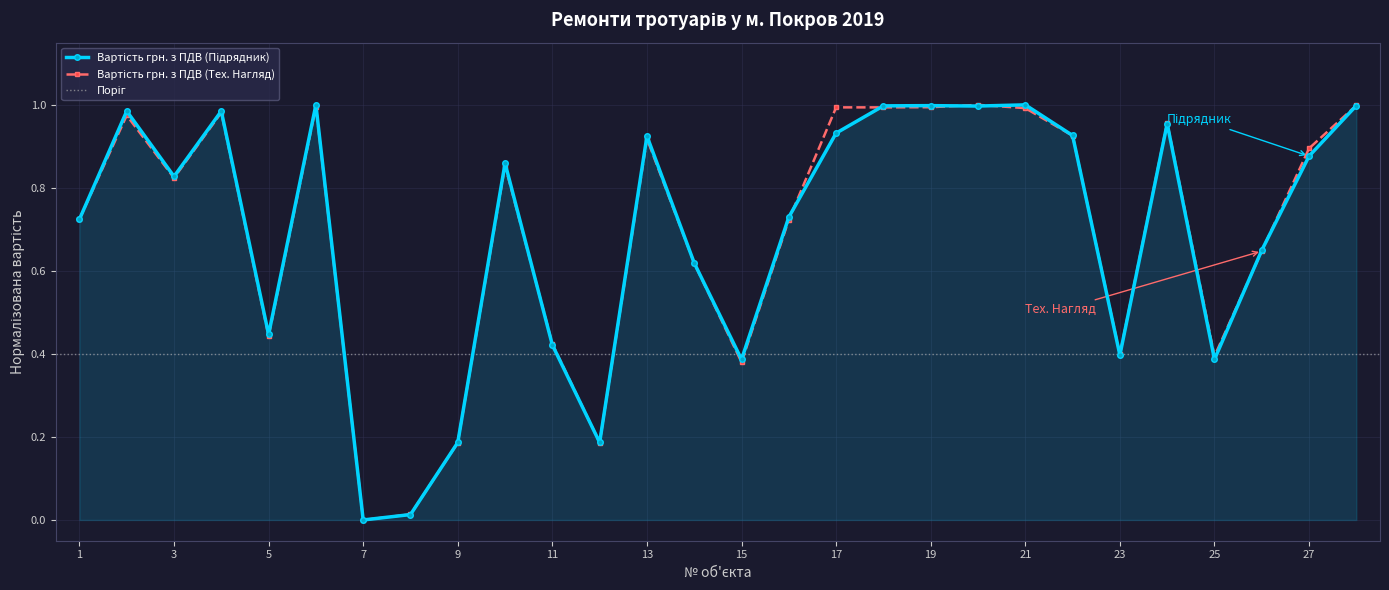

Between 12 and 24, which series saw the biggest shift?

Вартість грн. з ПДВ (Тех. Нагляд)